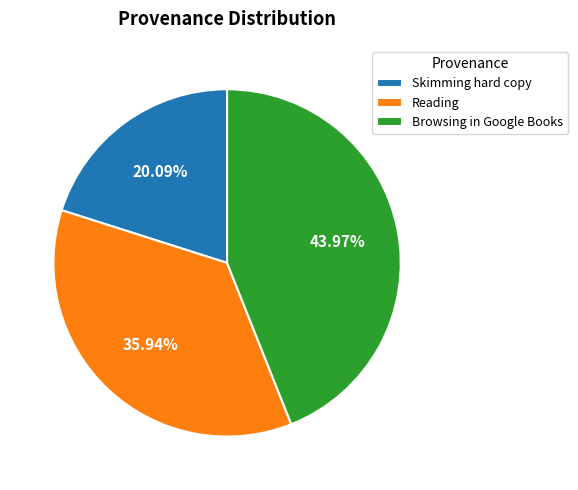

Count the number of slices in the pie.

3